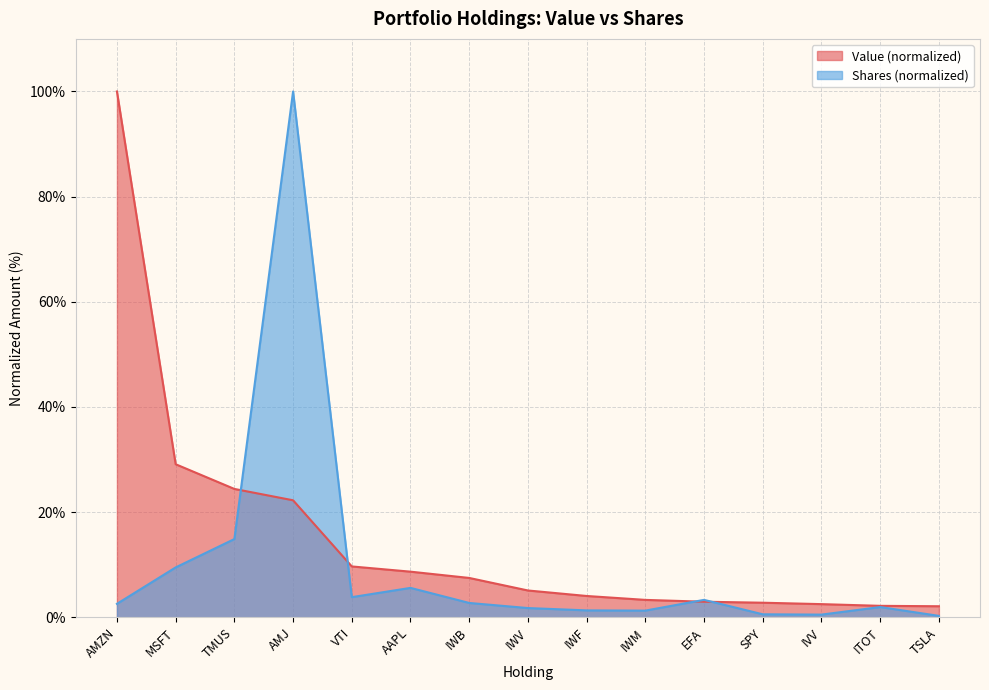

How many intersections are there between Value and Shares or principal amount?

4